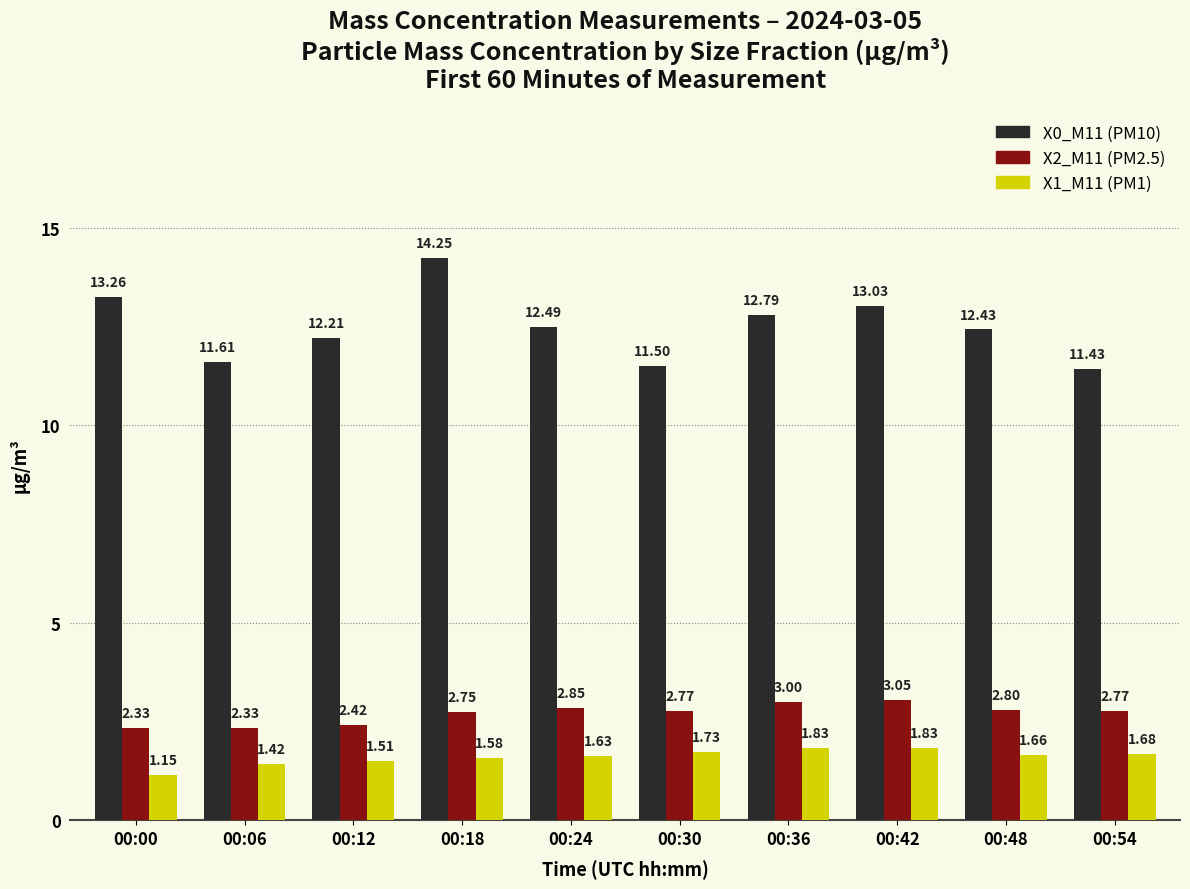

What is the difference between the X0_M11 (PM10) values at 00:54 and 00:18?

2.8